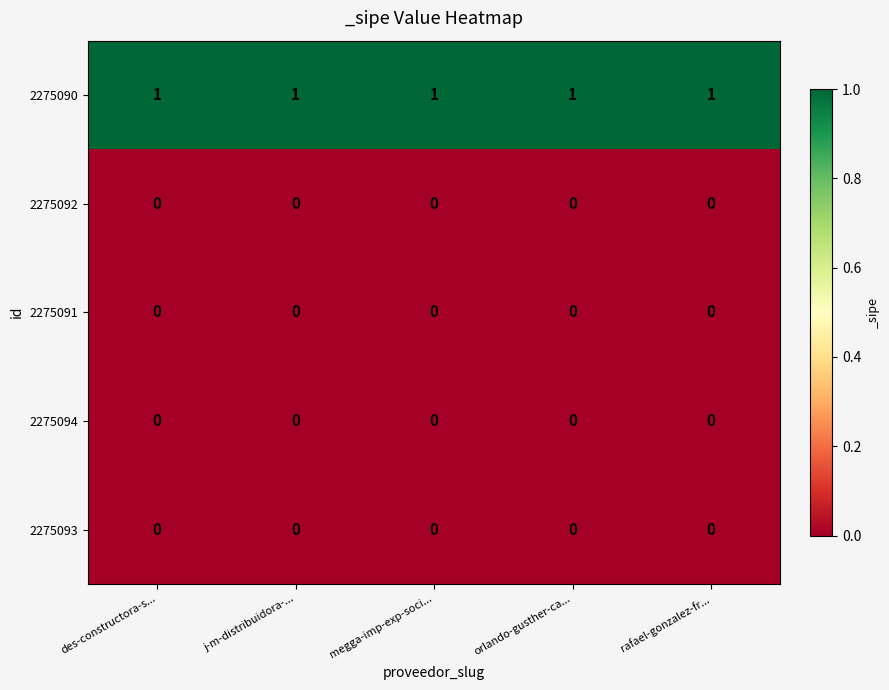

The value of 2275091 at des-constructora-s... is 0. True or false?

True